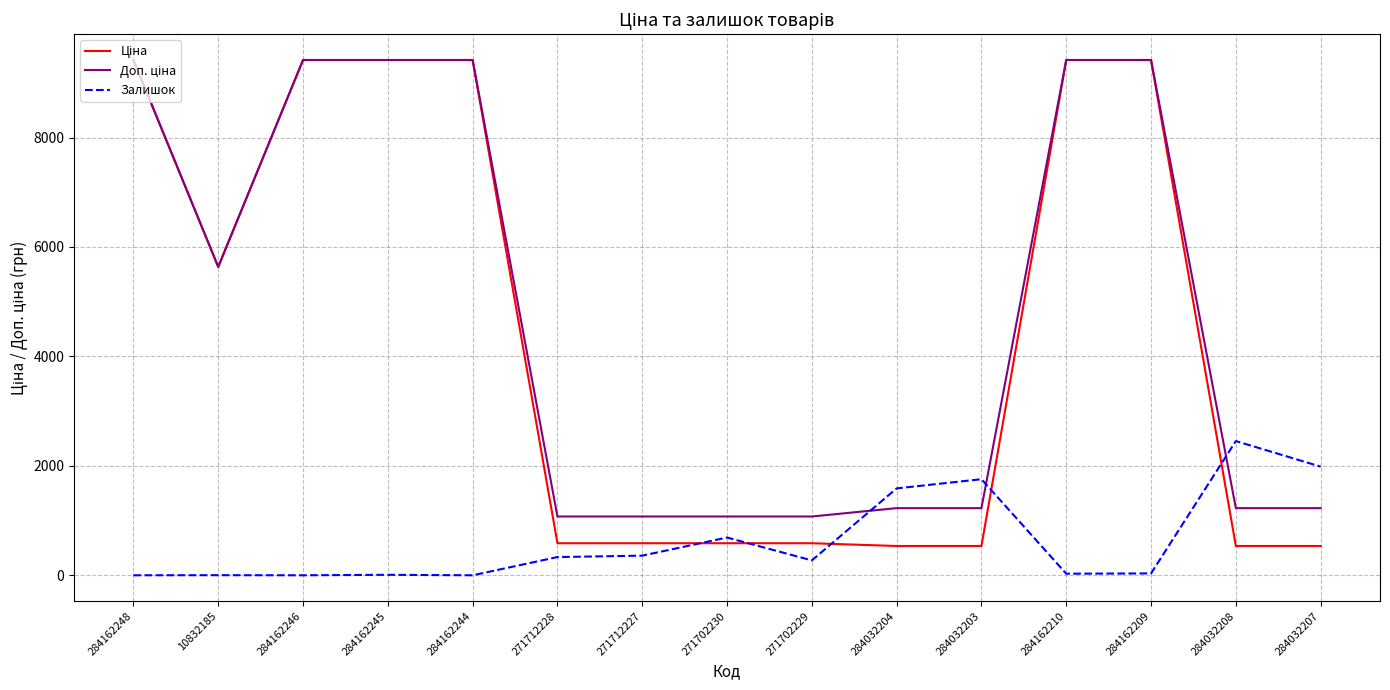

What is the difference between the highest and lowest values at 284162245?

9407.9